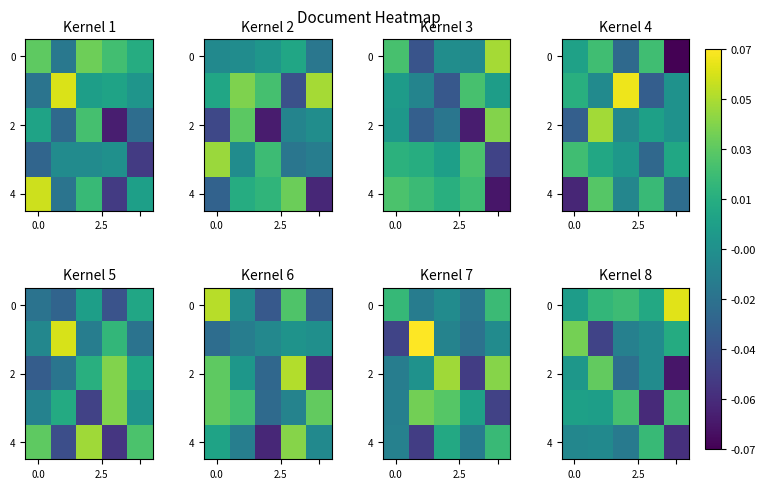

How many negative values does the 2 series have?

3